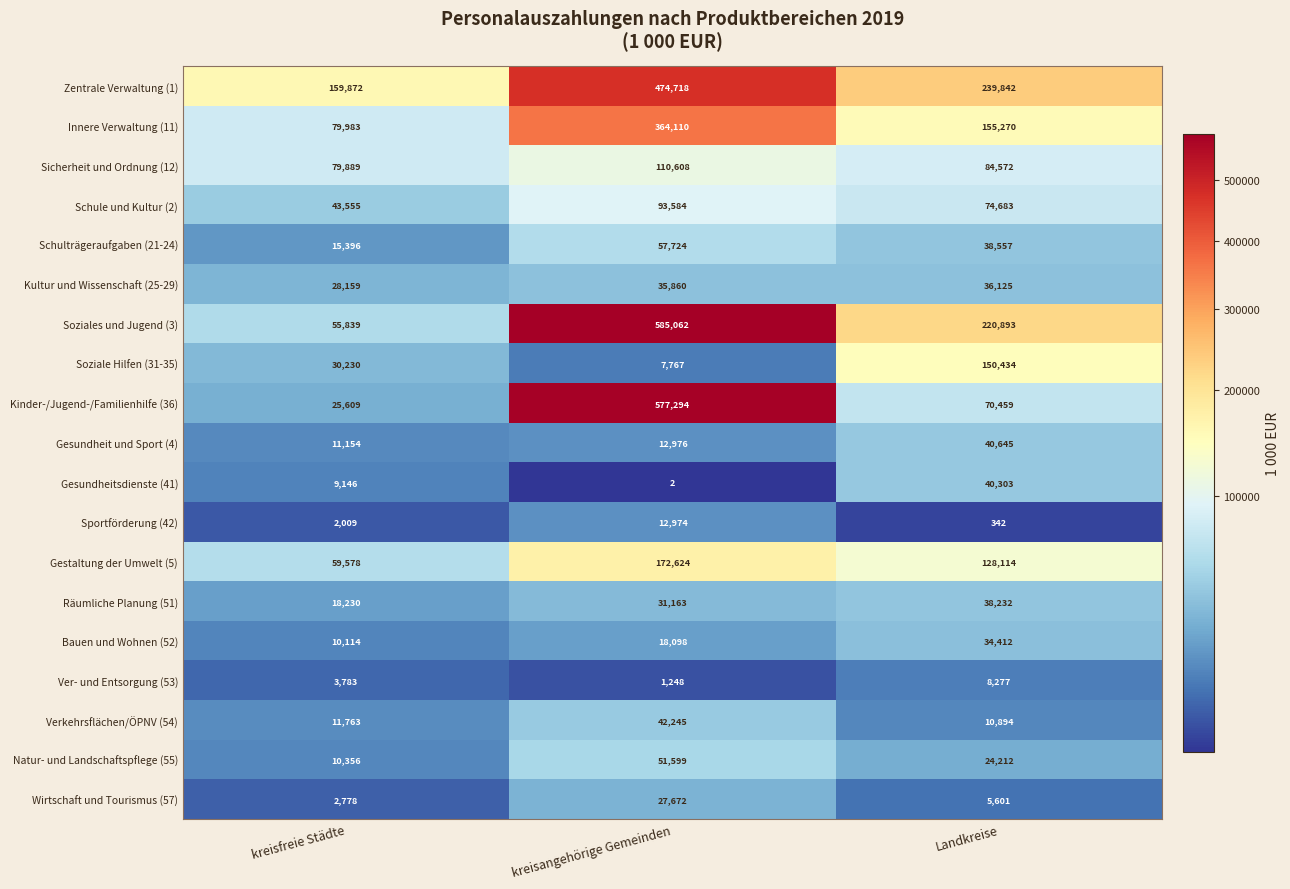

At Landkreise, list the series in order from smallest to largest.

Sportförderung (42), Wirtschaft und Tourismus (57), Ver- und Entsorgung (53), Verkehrsflächen/ÖPNV (54), Natur- und Landschaftspflege (55), Bauen und Wohnen (52), Kultur und Wissenschaft (25-29), Räumliche Planung (51), Schulträgeraufgaben (21-24), Gesundheitsdienste (41), Gesundheit und Sport (4), Kinder-/Jugend-/Familienhilfe (36), Schule und Kultur (2), Sicherheit und Ordnung (12), Gestaltung der Umwelt (5), Soziale Hilfen (31-35), Innere Verwaltung (11), Soziales und Jugend (3), Zentrale Verwaltung (1)